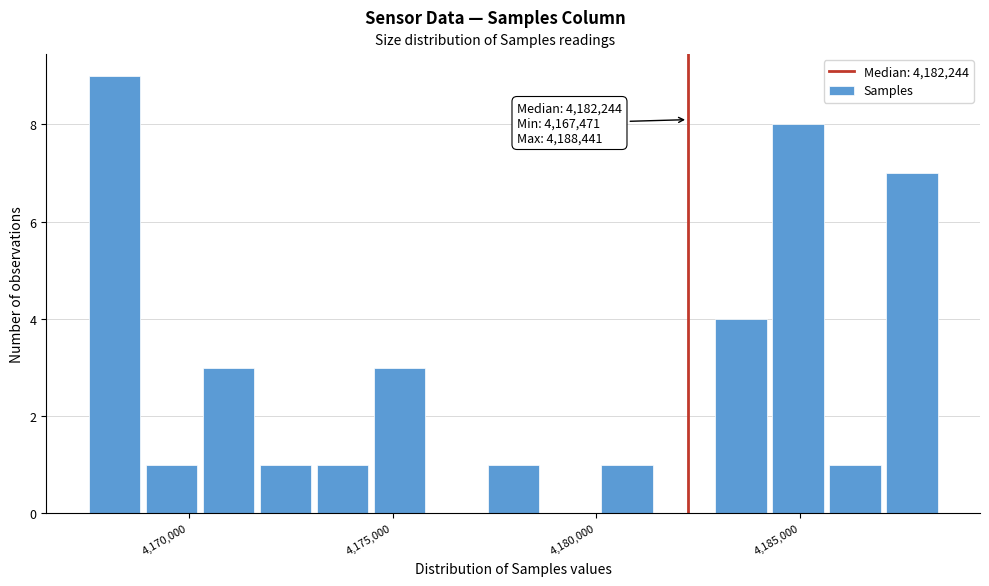

Read against the x-axis, roughly where is the centre of the tallest bar?

4168000